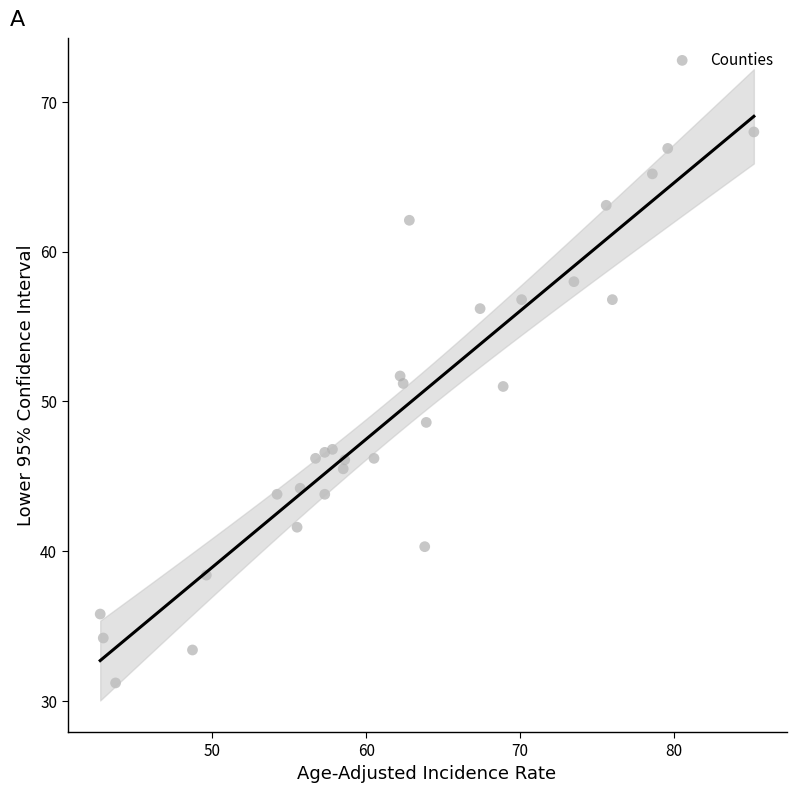

What is the range of X values (max minus min)?

42.5